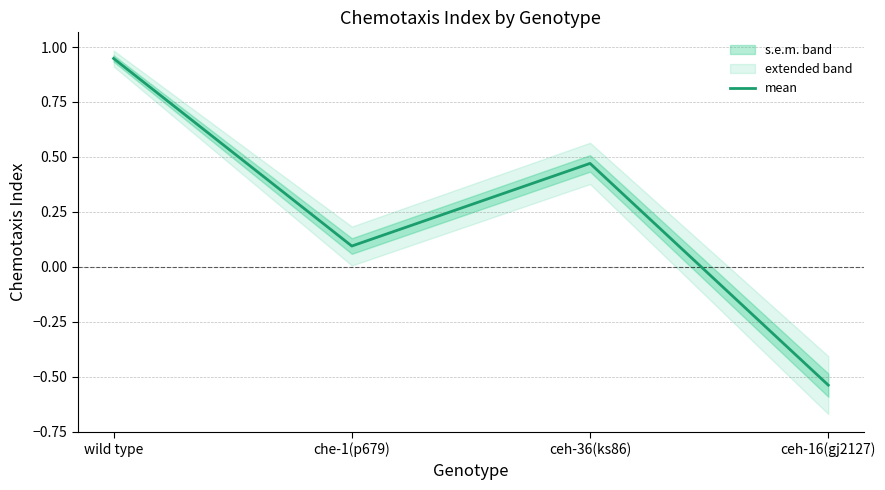

At which category does the chart reach its minimum across all series?

ceh-16(gj2127)